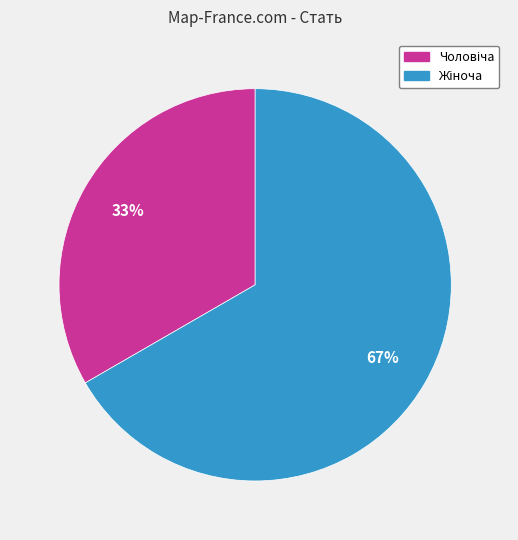

To the nearest percent, what is the average slice percentage?

50%